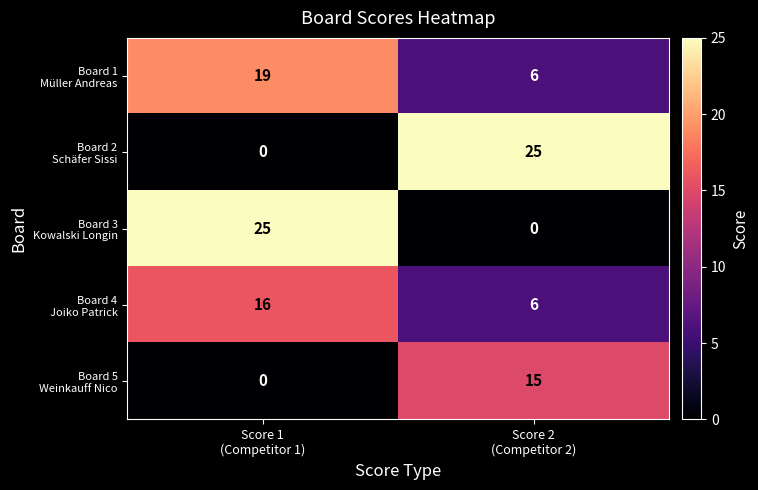

What is the maximum value shown in the chart?

25